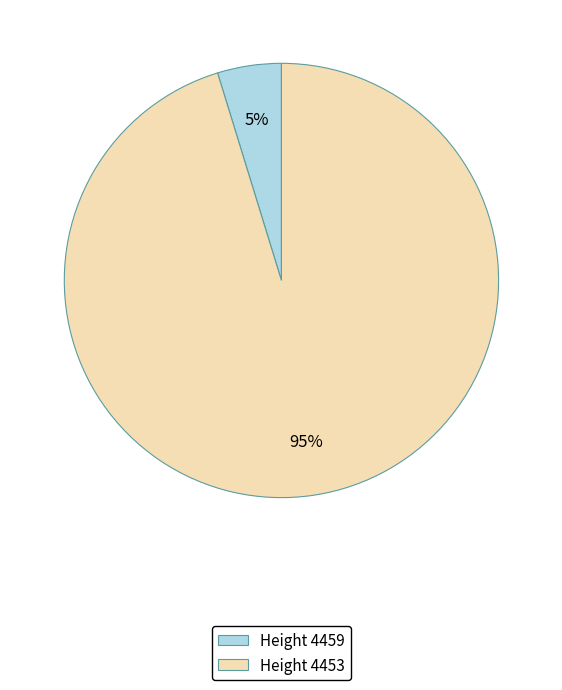

The Height 4453 slice represents 81% of the pie. True or false?

False